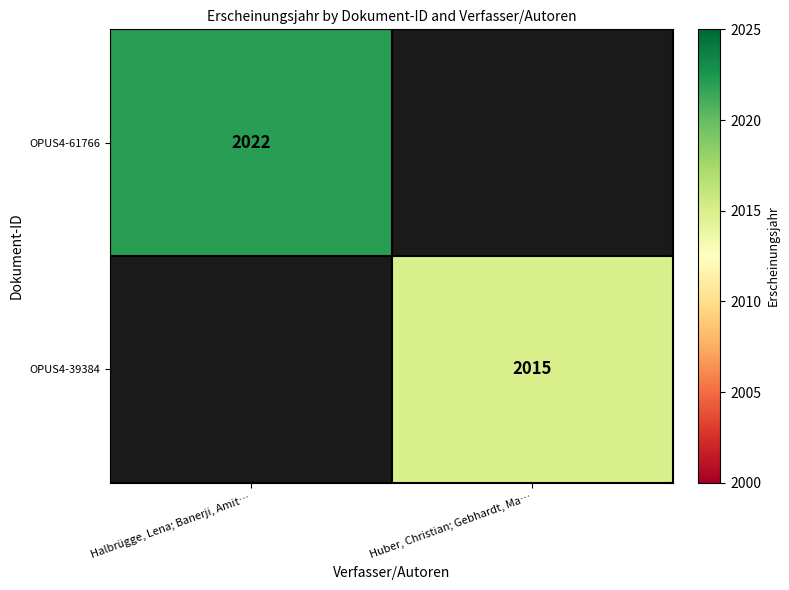

True or false: OPUS4-39384 has a value of 2015 at Huber, Christian; Gebhardt, Ma….

True